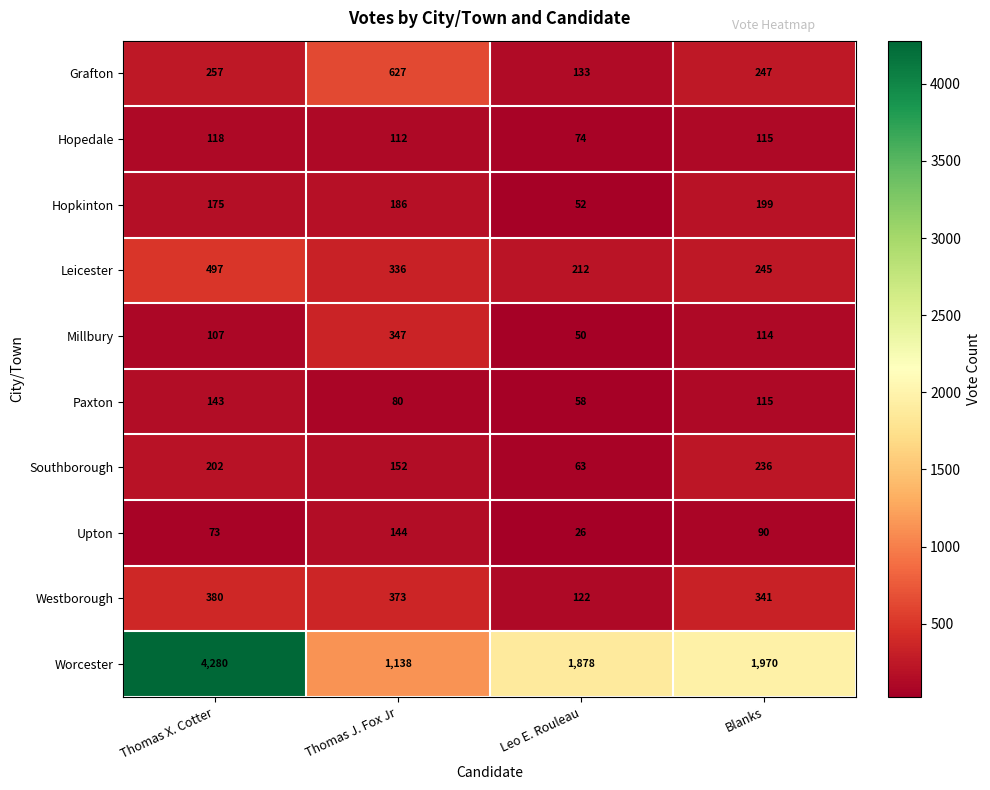

How many data points does each series have?

4